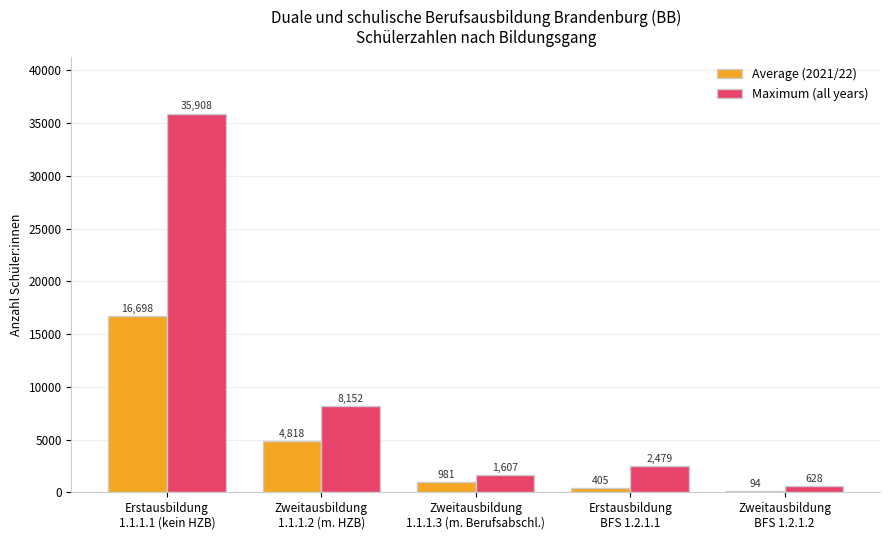

What is the sum of the Average (2021/22) values at Zweitausbildung
BFS 1.2.1.2 and Erstausbildung
1.1.1.1 (kein HZB)?

16792